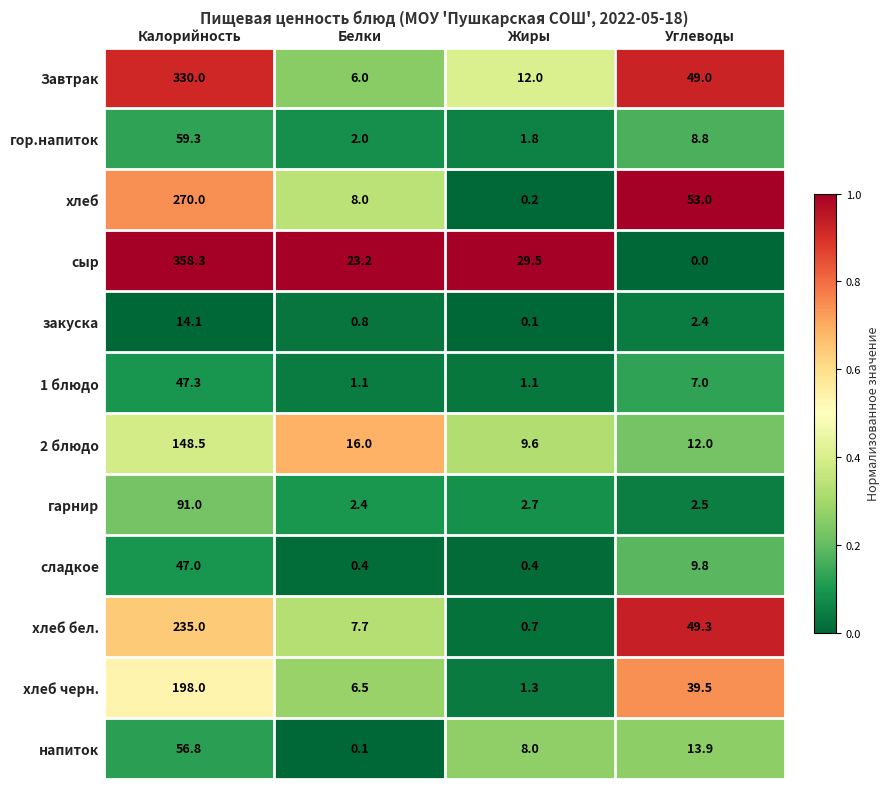

The напиток series shows 8.0 at Жиры. True or false?

True